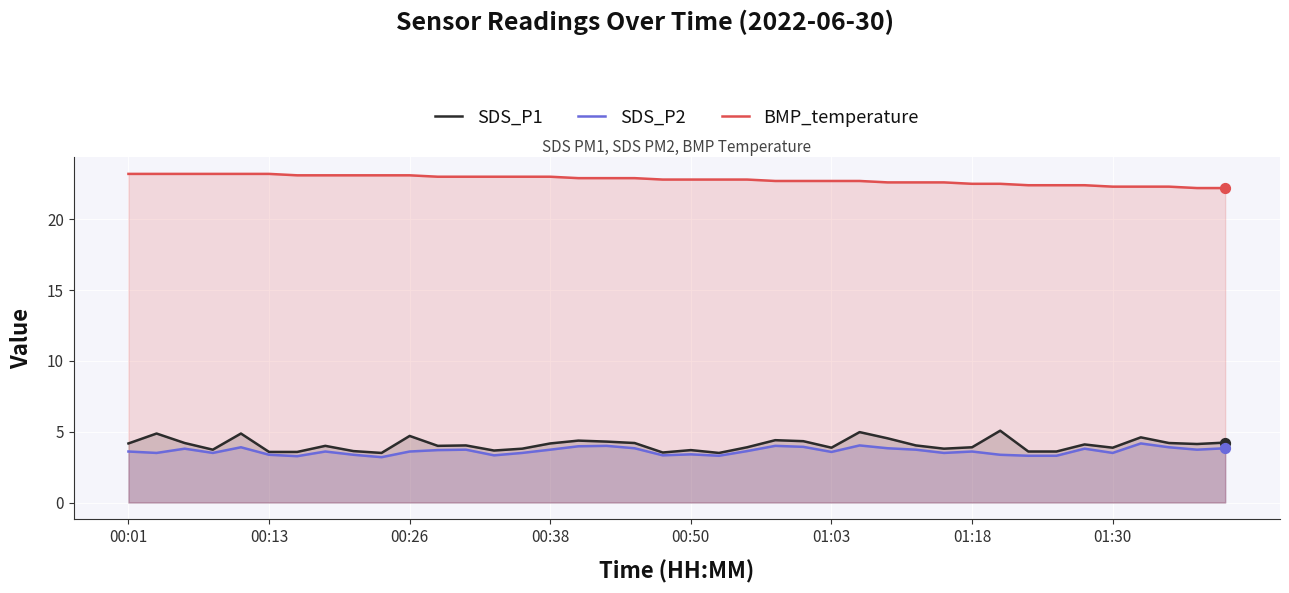

What are all the series names shown in the legend?

SDS_P1, SDS_P2, BMP_temperature